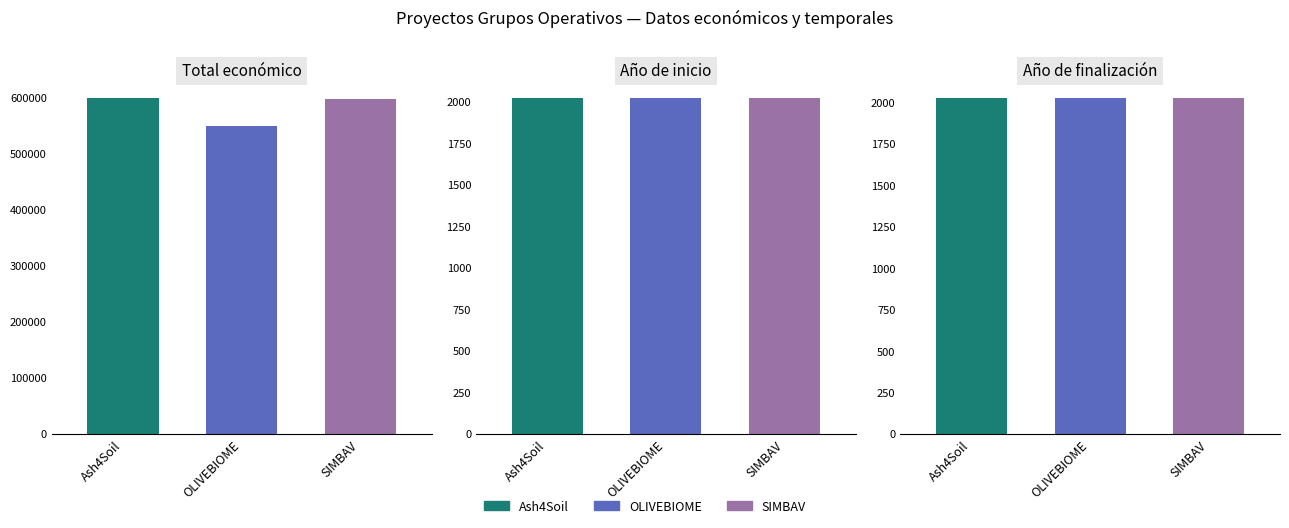

At which category is the sum across all series the highest?

Ash4Soil